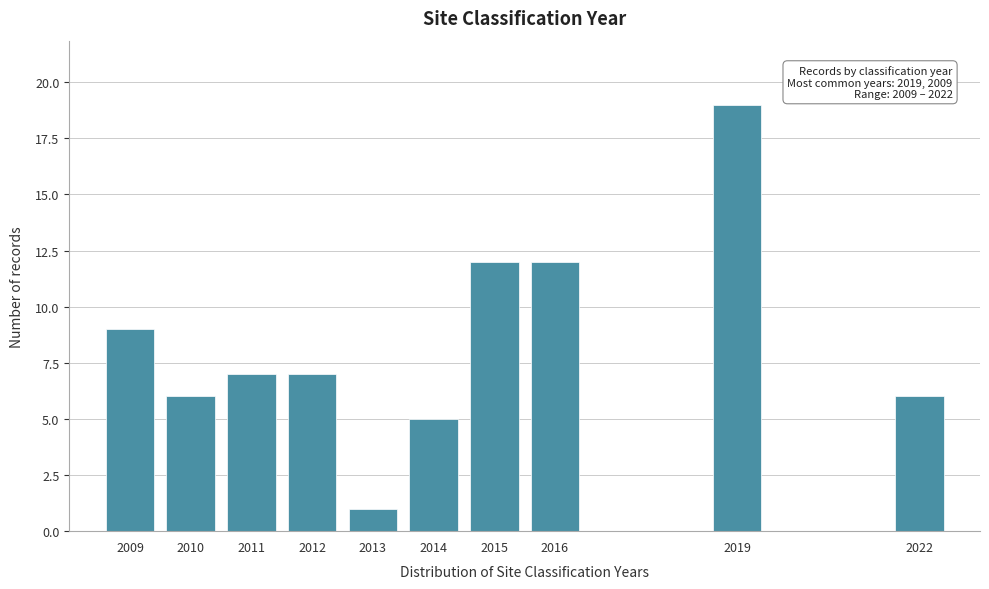

Reading right to left, extract all data points from this chart.

6	19	12	12	5	1	7	7	6	9